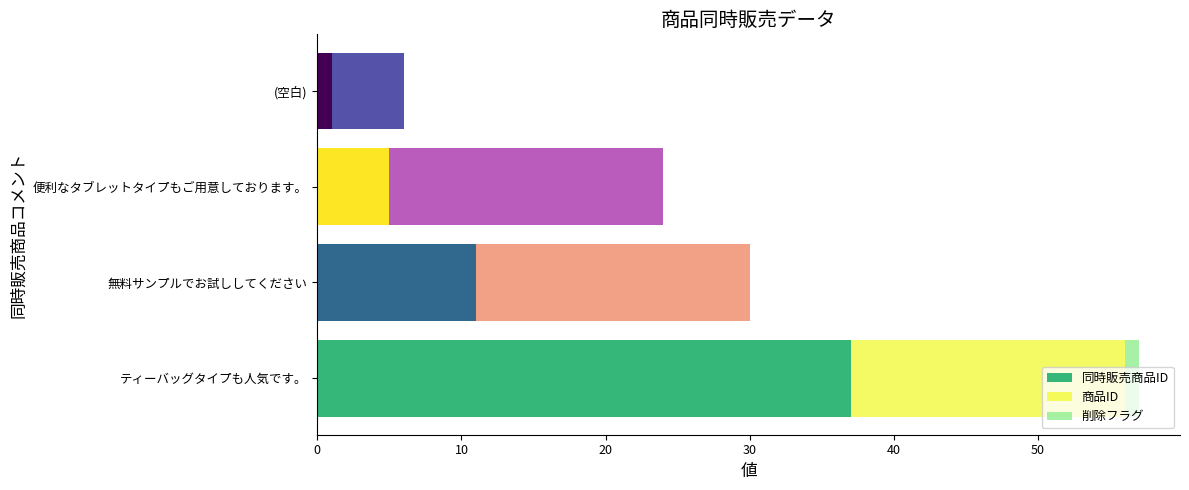

At which category is the sum across all series the highest?

ティーバッグタイプも人気です。